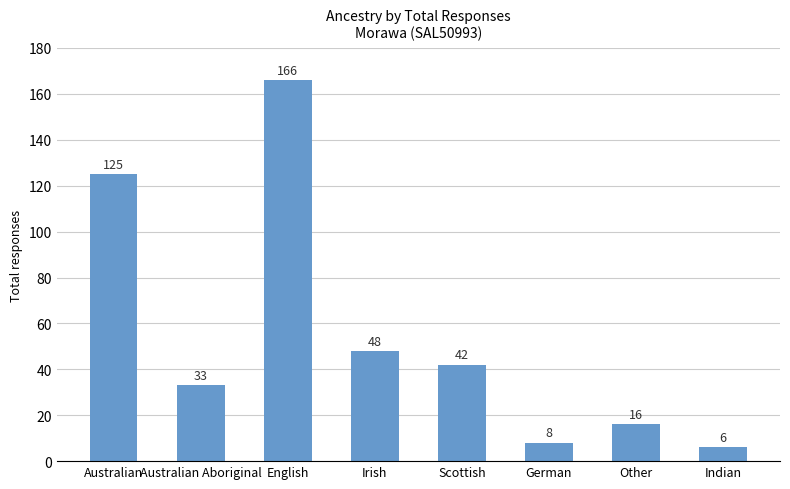

How many distinct data groups are displayed?

1